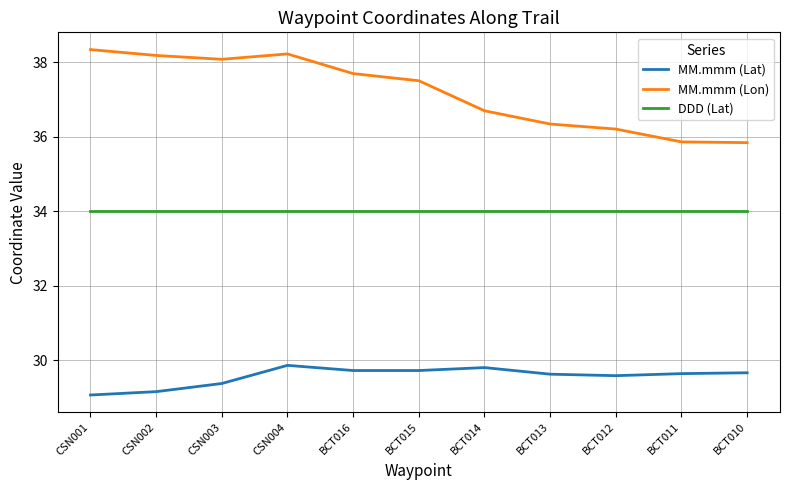

At CSN004, list the series in order from smallest to largest.

MM.mmm (Lat), DDD (Lat), MM.mmm (Lon)